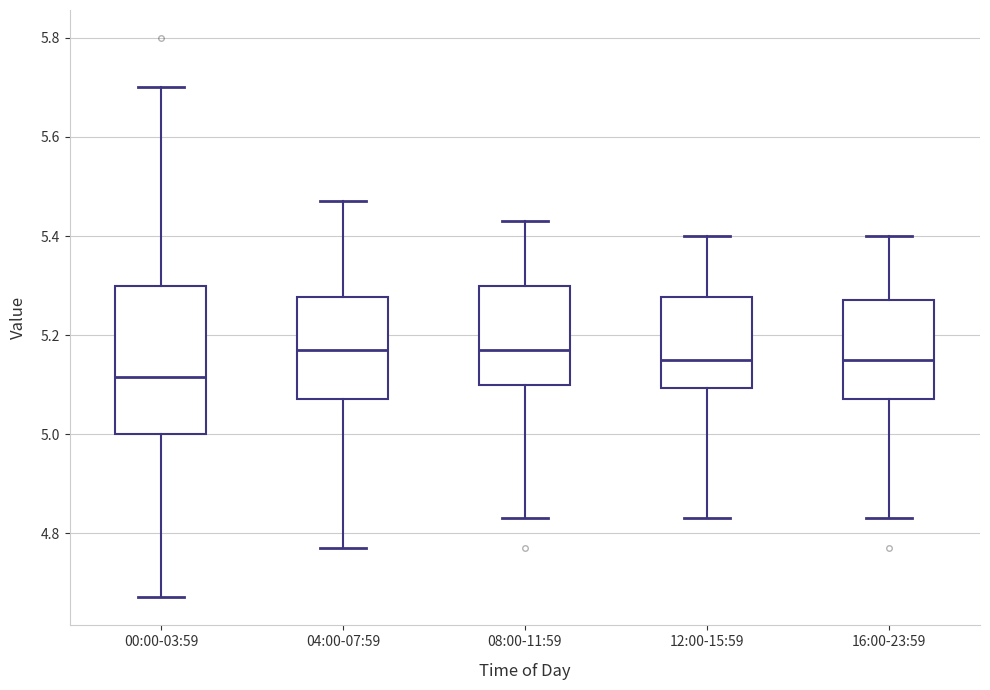

Where is the lower edge of the box for 00:00-03:59 on the y-axis? The values are not printed on the chart, so give them approximately, as read against the axis.

5.00